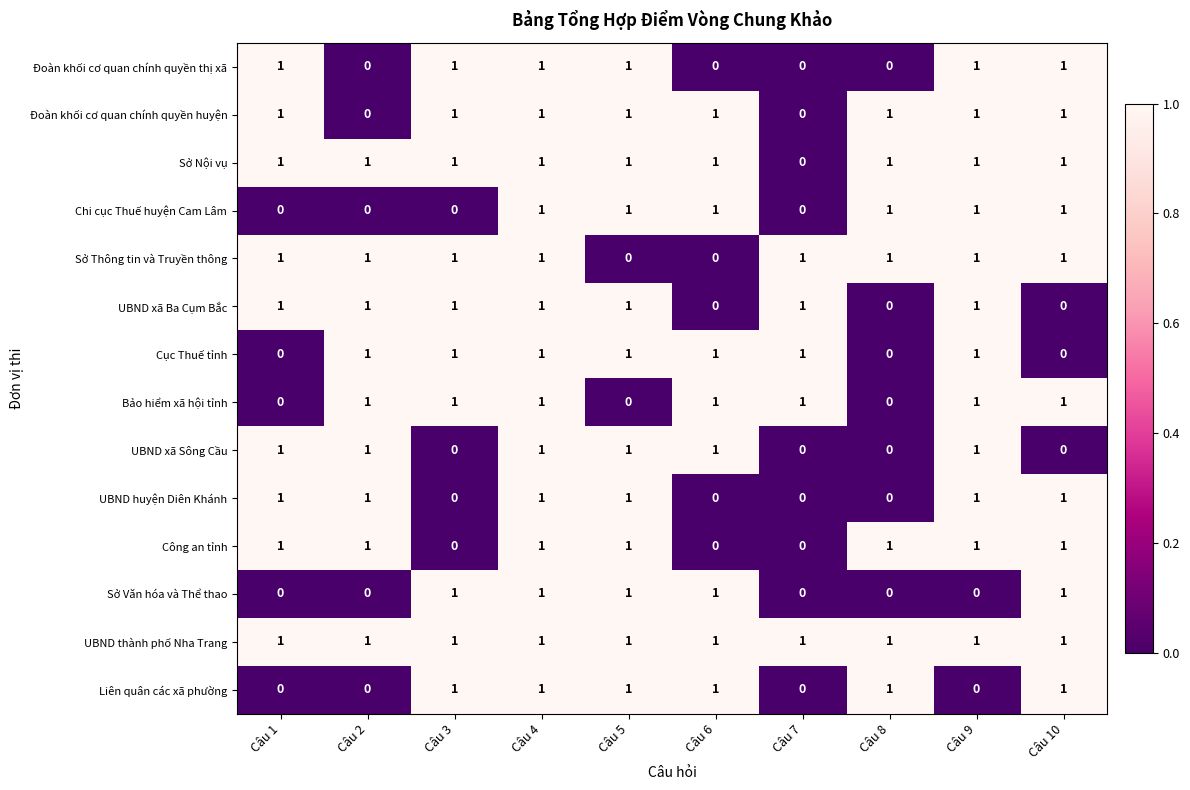

Which series has the largest total across all categories?

UBND thành phố Nha Trang